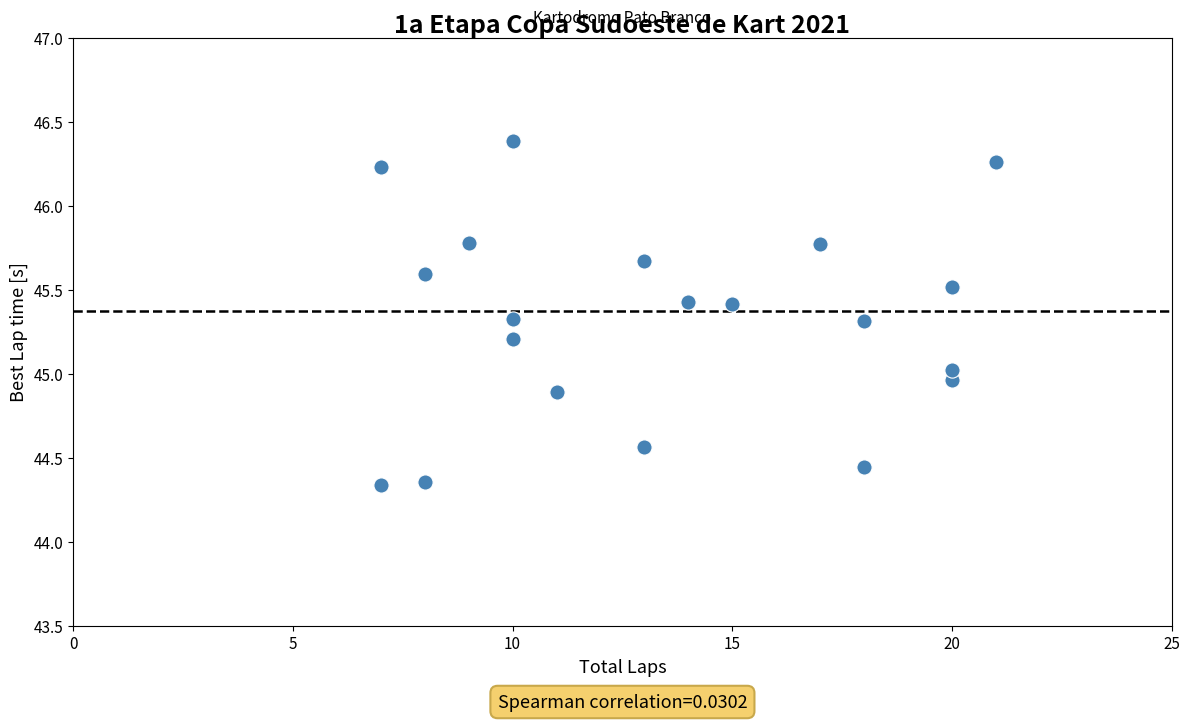

What is the range of X values (max minus min)?

14.0